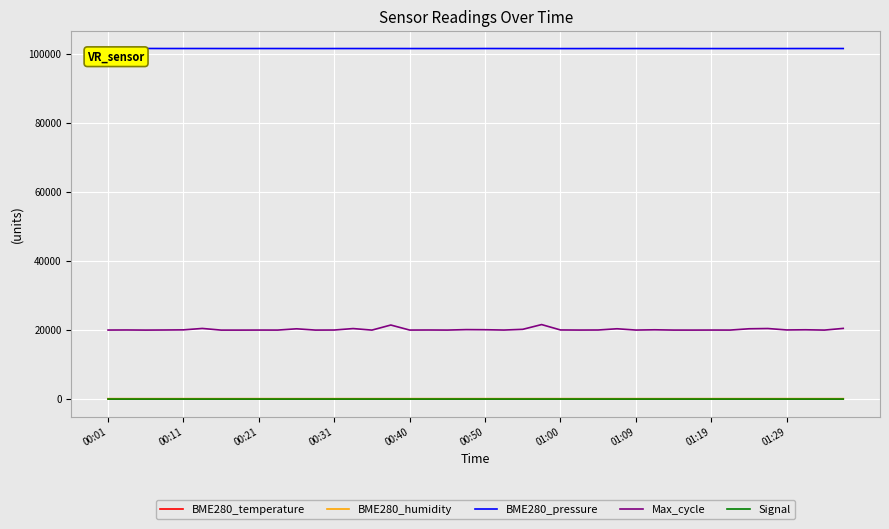

Which series has the largest total across all categories?

BME280_pressure